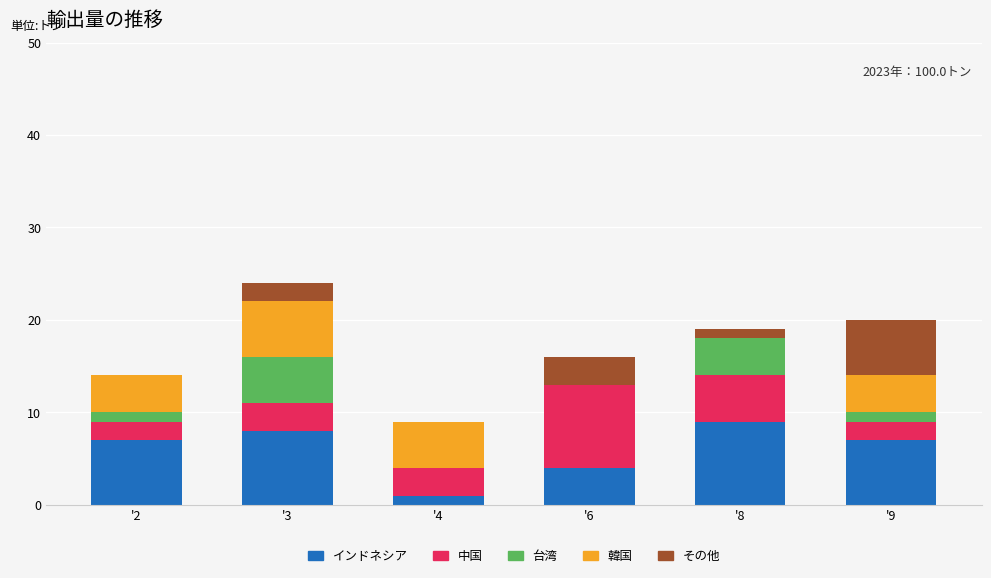

Reading left to right, list the values for the インドネシア series.

'2=7	'3=8	'4=1	'6=4	'8=9	'9=7